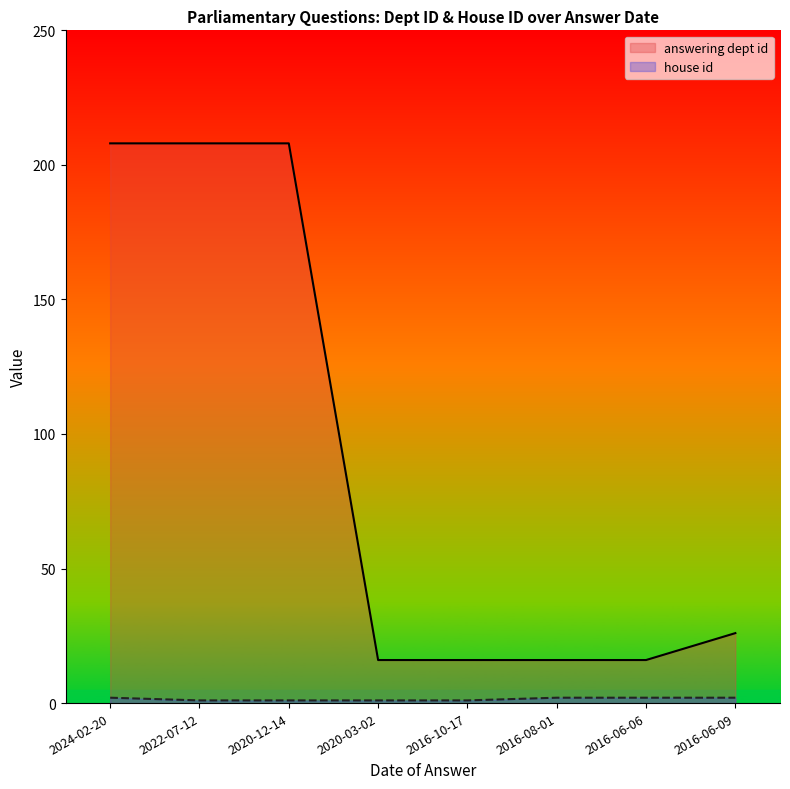

True or false: answering dept id and house id intersect in this chart.

False